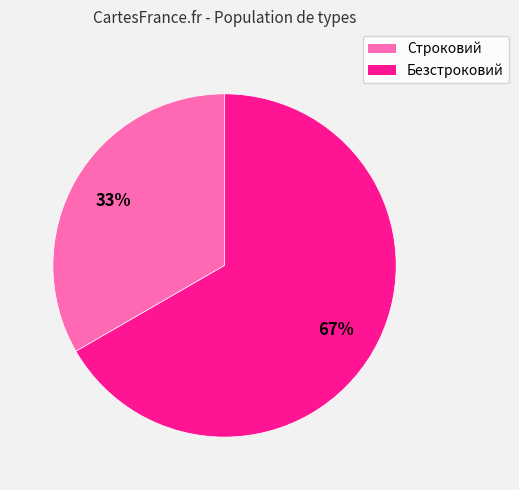

To the nearest percent, what percentage of the pie is Строковий?

33%